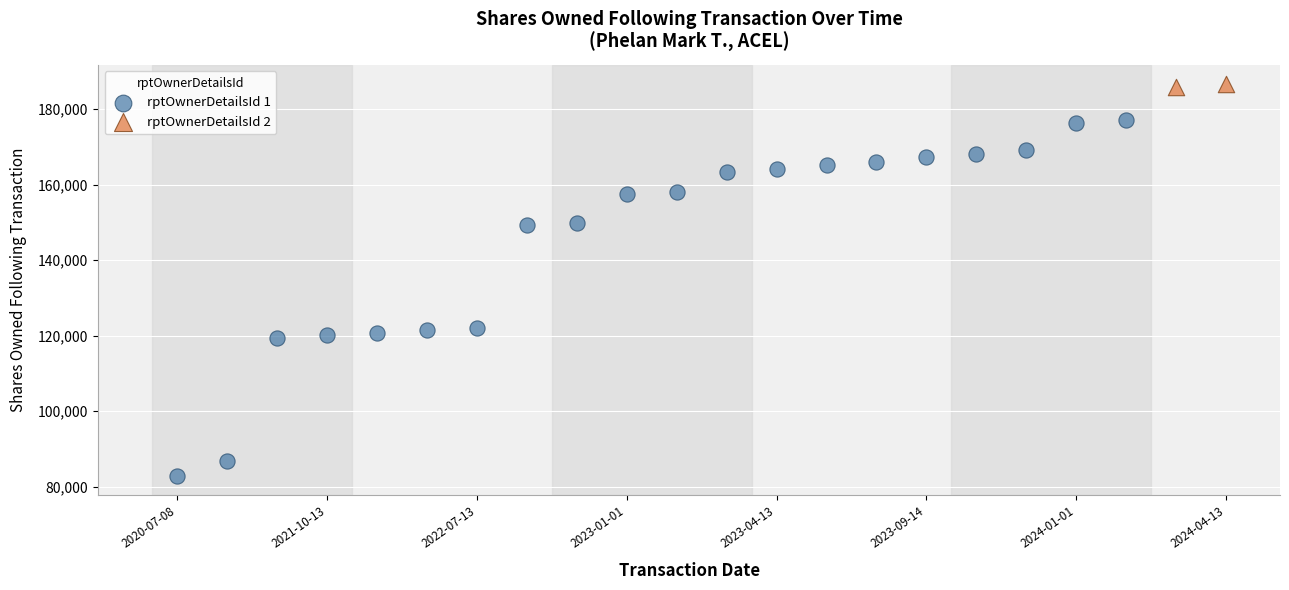

What are all the series names shown in the legend?

rptOwnerDetailsId 1, rptOwnerDetailsId 2